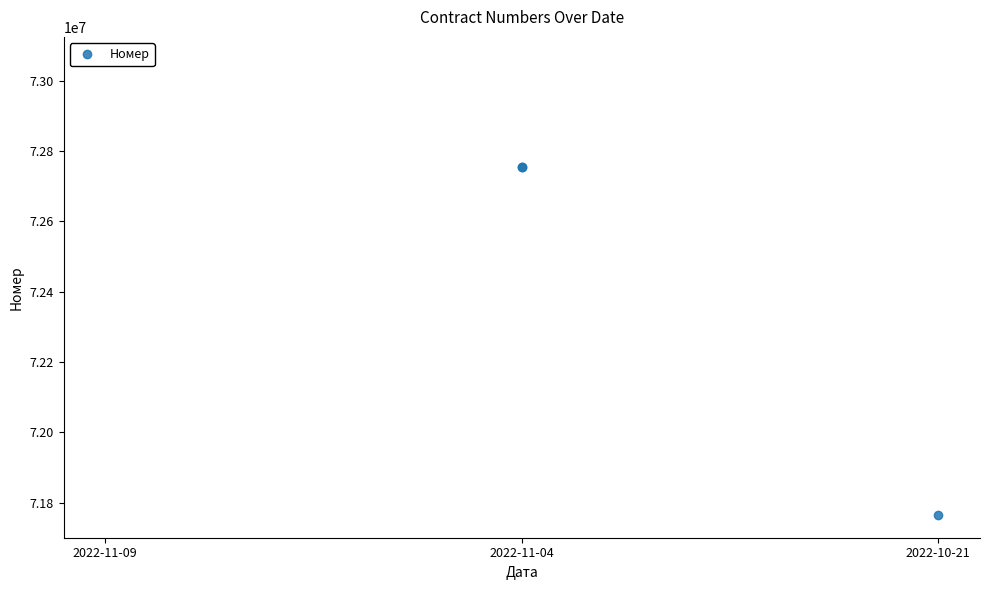

How many data points are less than 72753910?

2